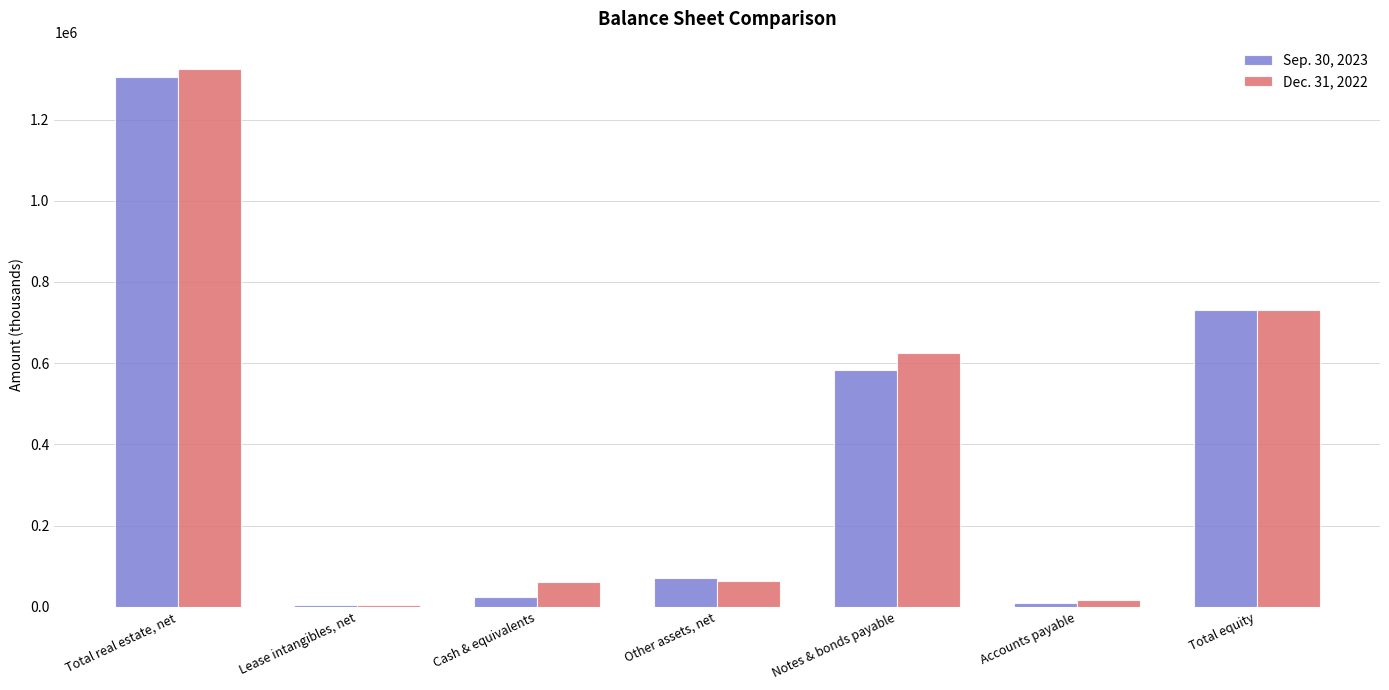

What is the difference between the maximum and minimum values in the Sep. 30, 2023 series?

1299013